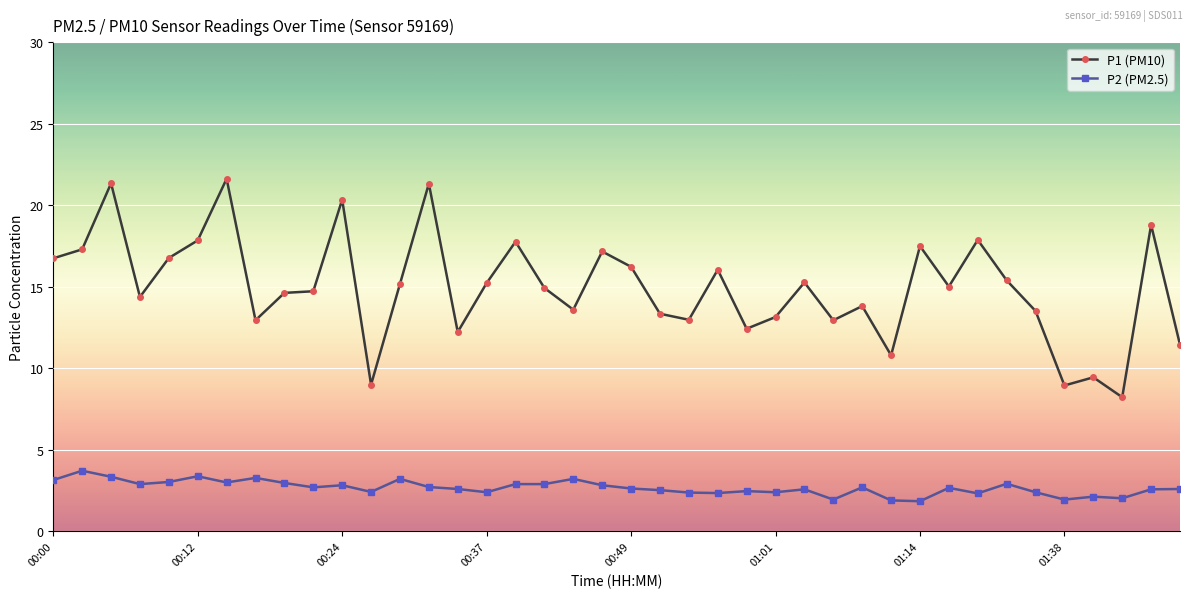

Rank the series by their average value, from lowest to highest.

P2 (PM2.5), P1 (PM10)